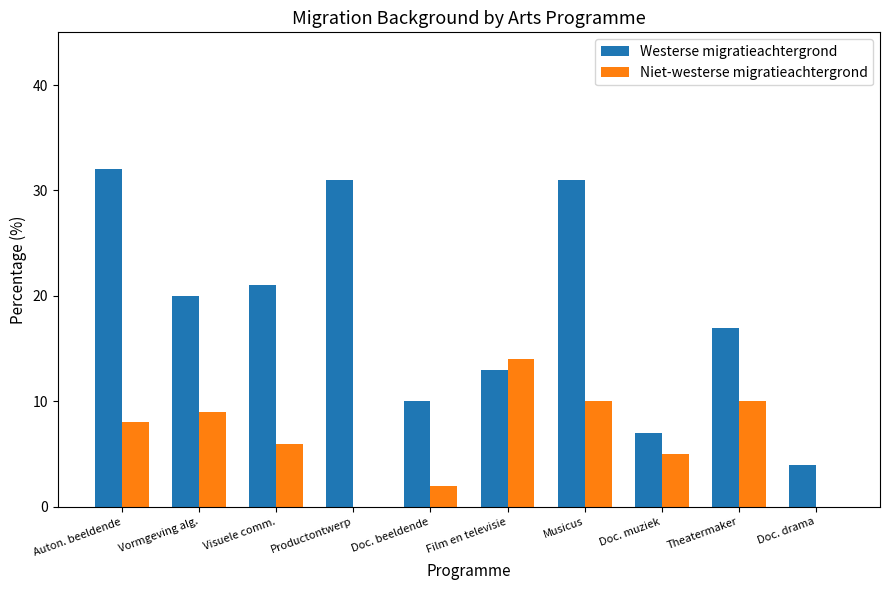

The value of Westerse migratieachtergrond at Productontwerp is 31. True or false?

True